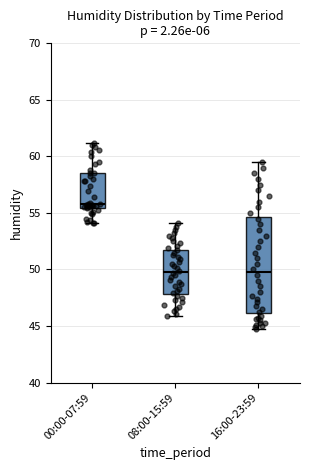

Which box's median line is the highest?

00:00-07:59